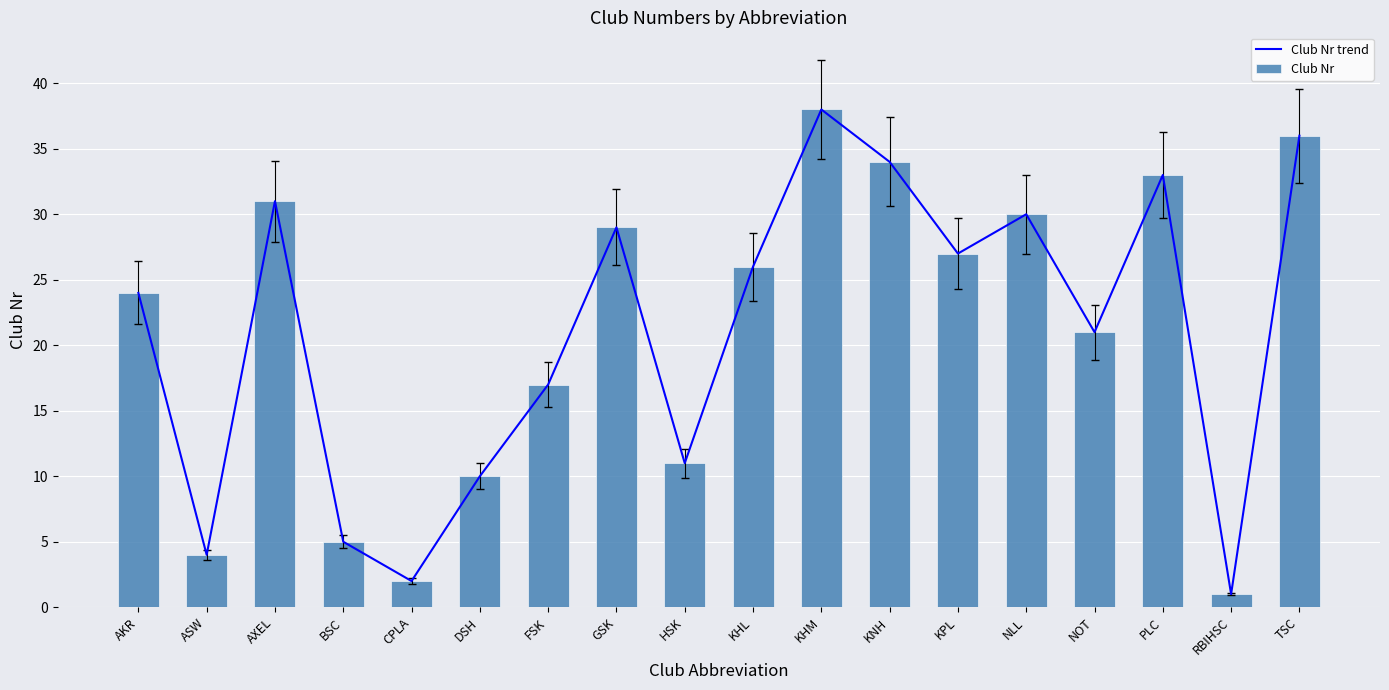

At which category is the sum across all series the highest?

KHM